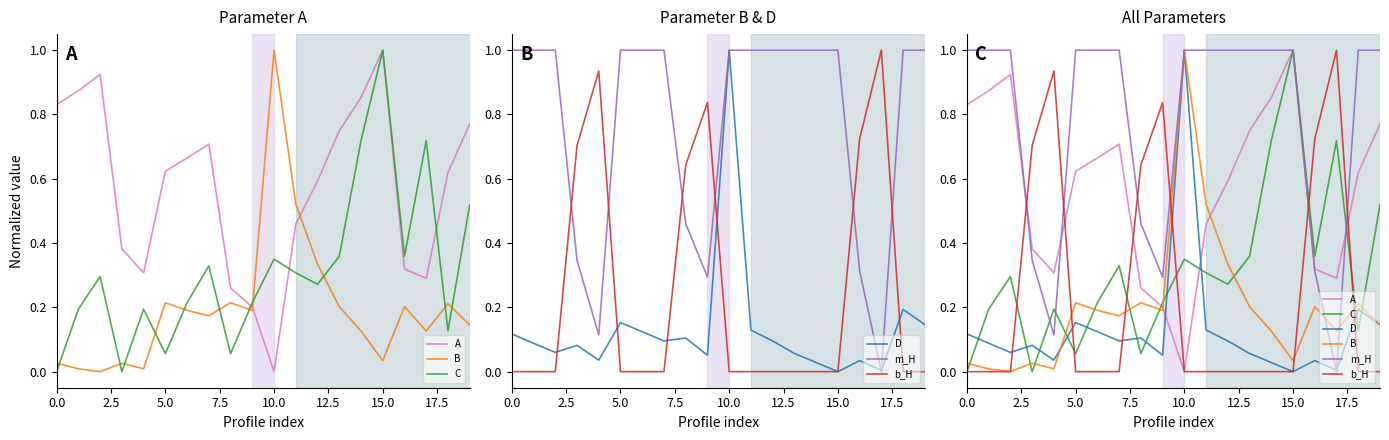

True or false: b_H has a value of -0.7 at 17.5.

False